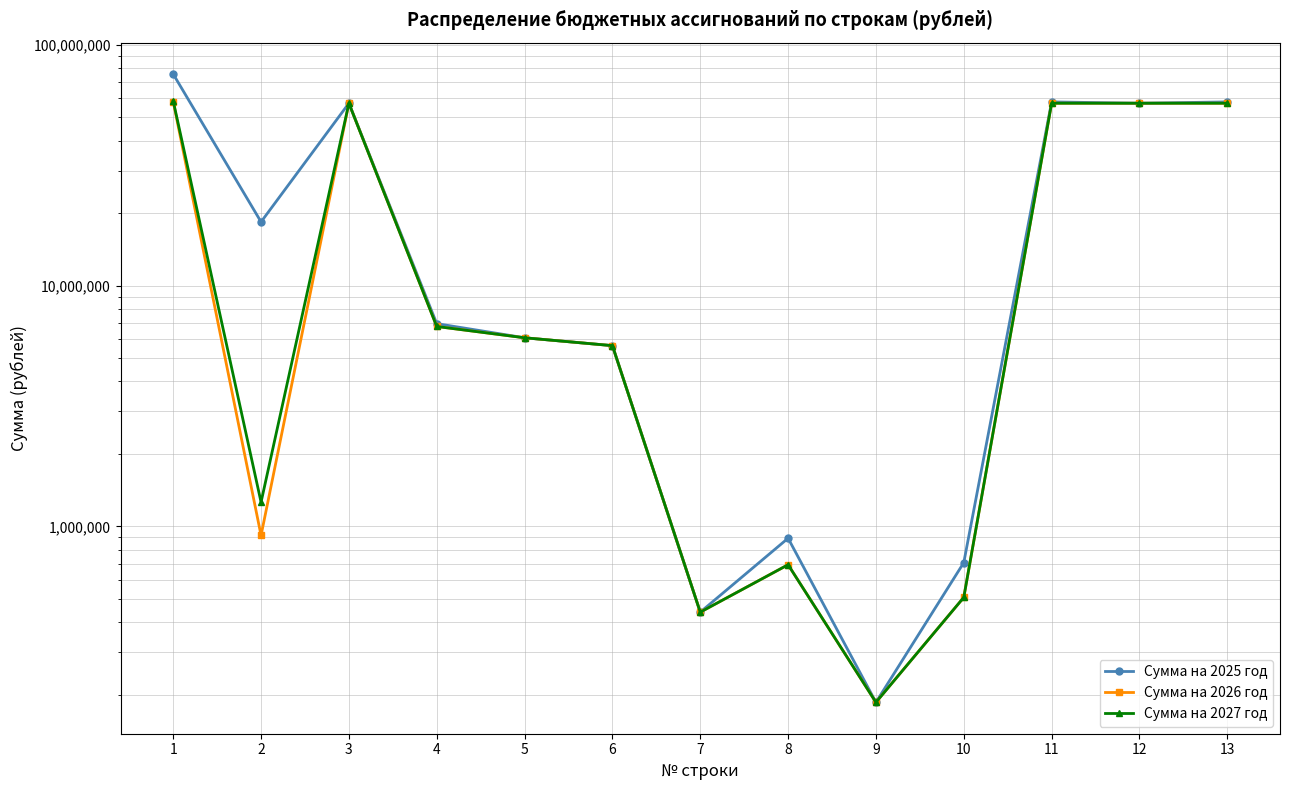

The Сумма на 2026 год series shows 95946084 at 11. True or false?

False